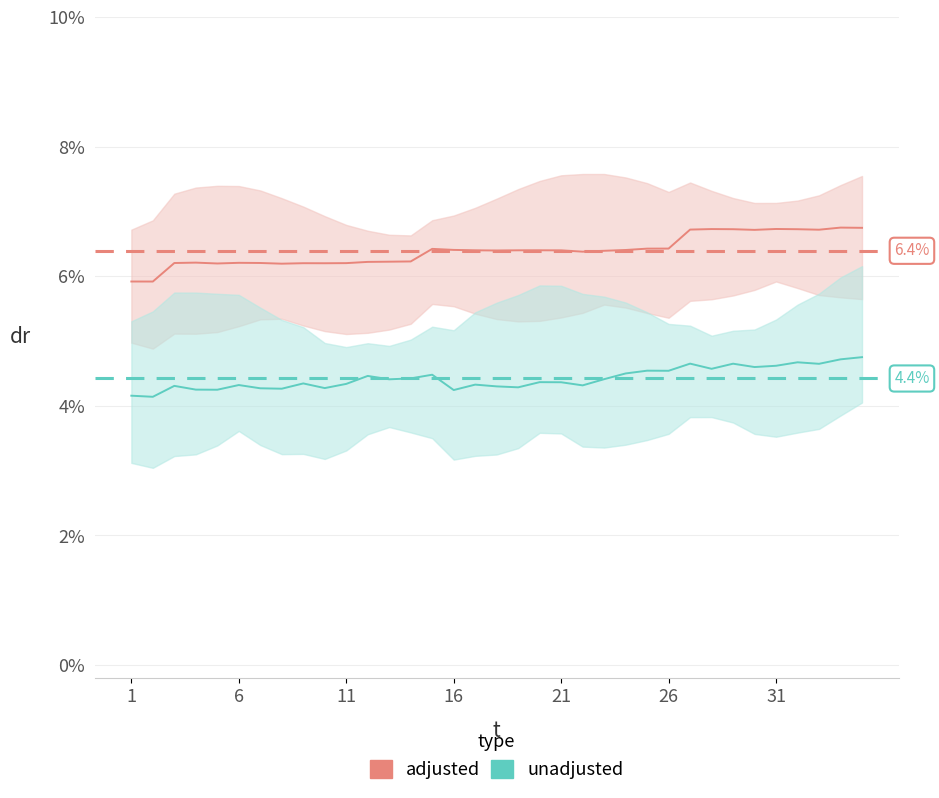

How many series are shown in this chart?

2